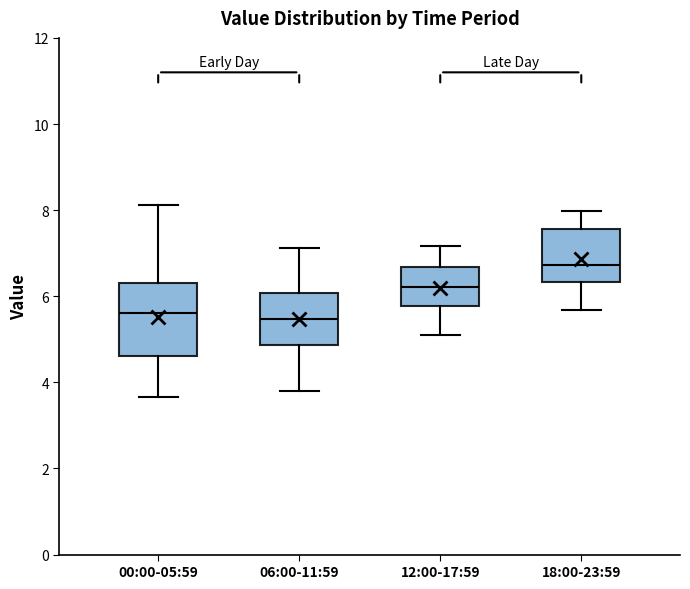

Reading left to right, transcribe this box plot: for each box, give where its median line is, the range the box spans, and where its two whiskers end, as read against the y-axis. The values are not printed on the chart, so give them approximately, as read against the axis.

00:00-05:59: median 5.6, box 4.6 to 6.4, whiskers 3.6 to 8.2
06:00-11:59: median 5.4, box 4.8 to 6.0, whiskers 3.8 to 7.2
12:00-17:59: median 6.2, box 5.8 to 6.6, whiskers 5.2 to 7.2
18:00-23:59: median 6.8, box 6.4 to 7.6, whiskers 5.6 to 8.0